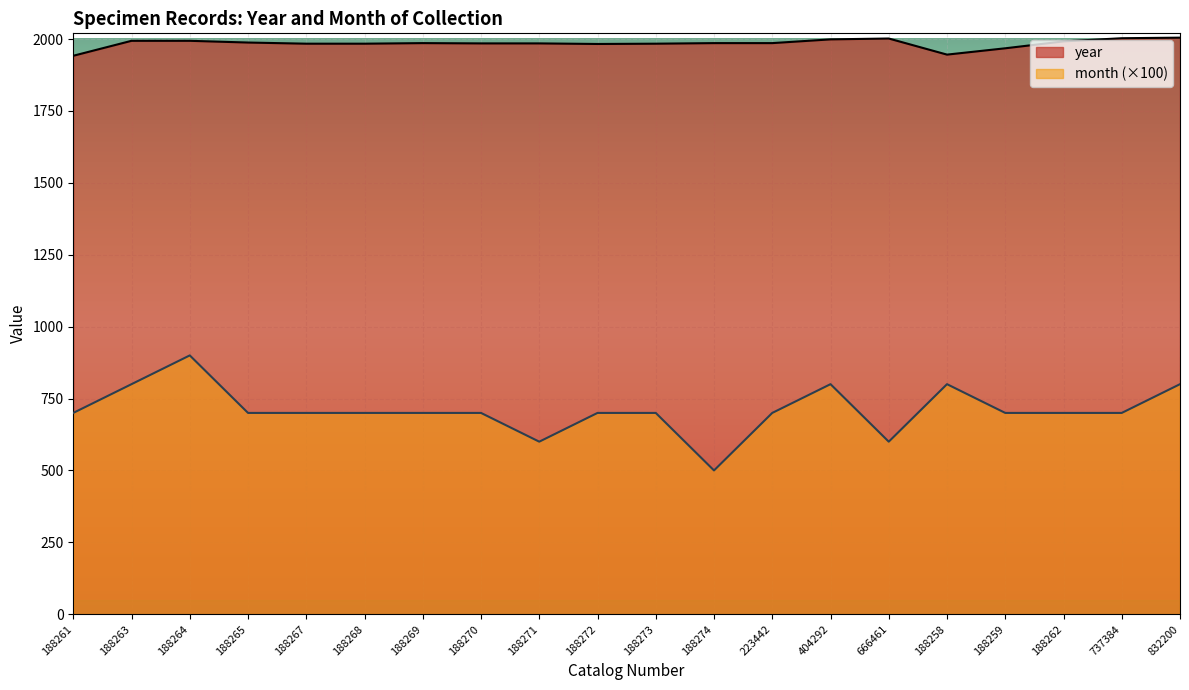

What are all the series names shown in the legend?

year, month (×100)